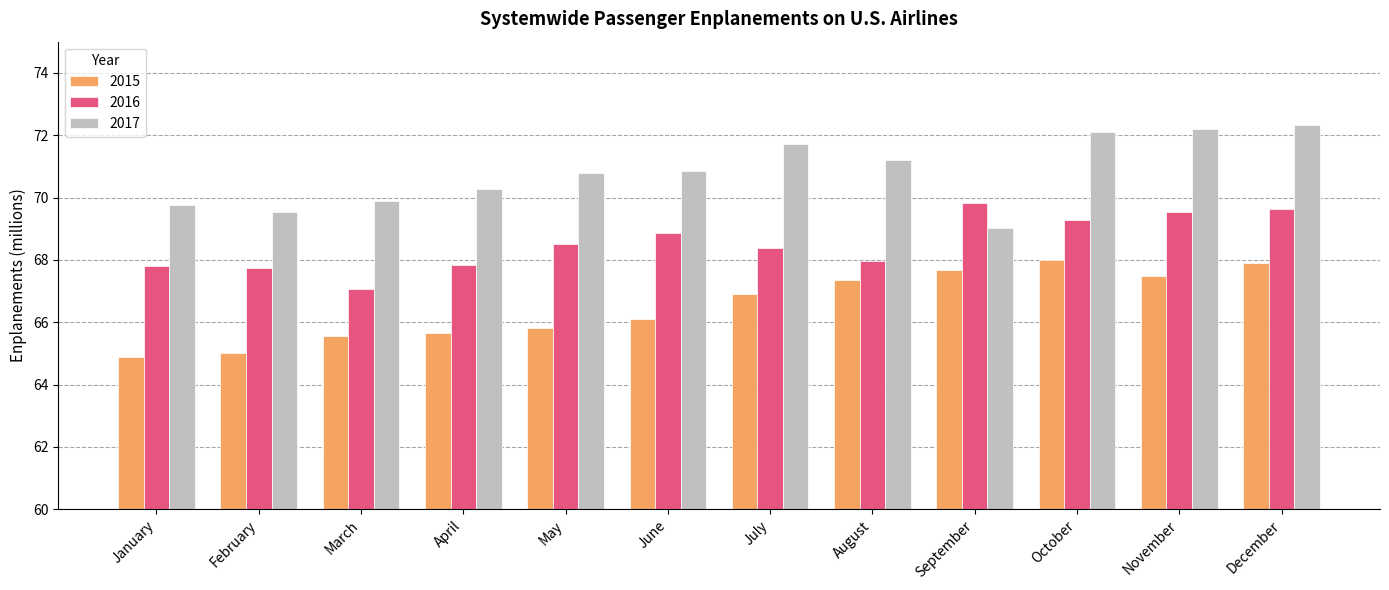

True or false: 2016 has a value of 97.1 at February.

False